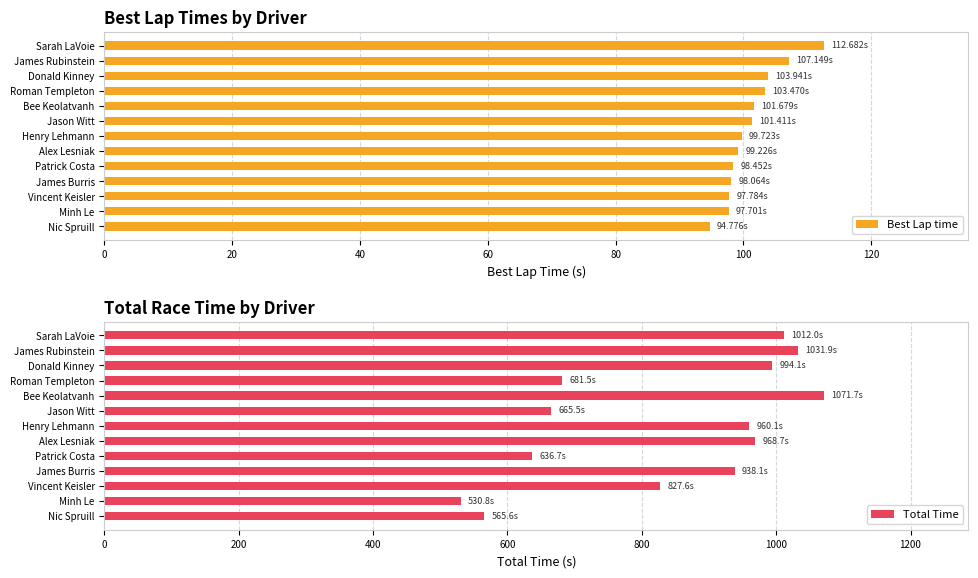

Reading right to left, extract all data points from this chart.

Best Lap time: 112.7	107.1	103.9	103.5	101.7	101.4	99.7	99.2	98.5	98.1	97.8	97.7	94.8
Total Time: 1012.0	1031.9	994.1	681.5	1071.7	665.5	960.1	968.7	636.7	938.1	827.6	530.8	565.6